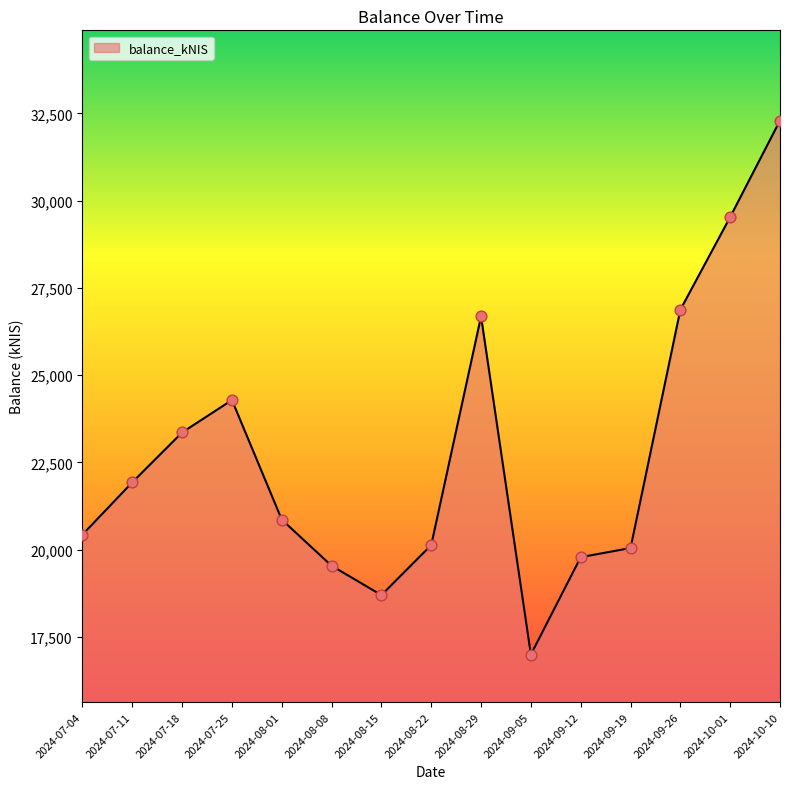

What is the change in value from 2024-08-15 to 2024-09-26?

+8173.3